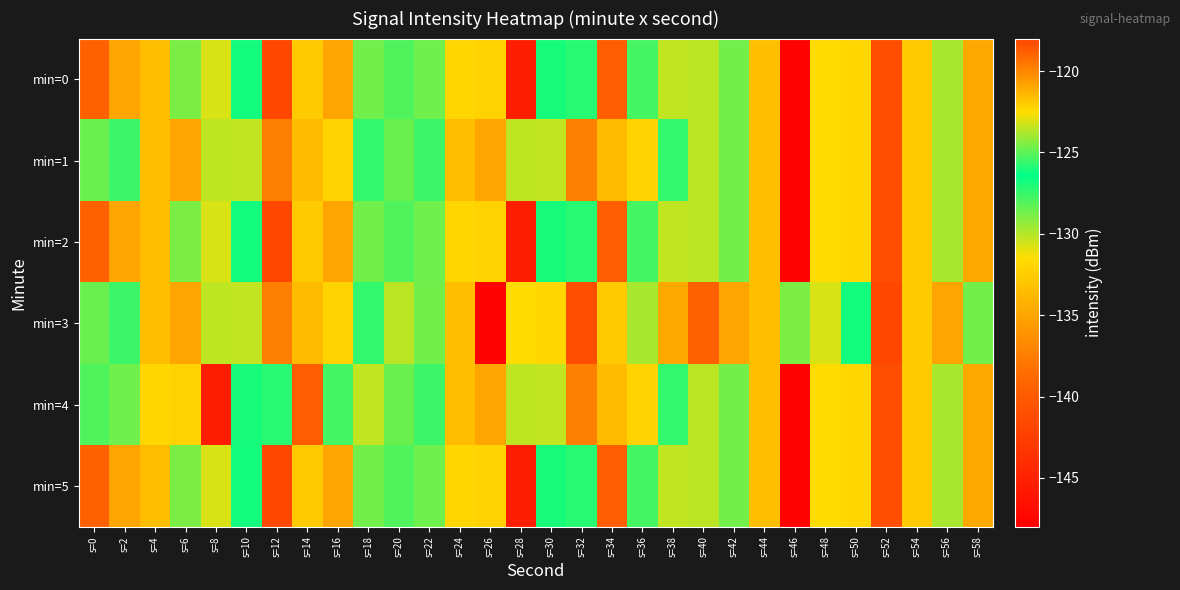

Reading left to right, transcribe all the data shown in this chart.

min=0: s=0=-118.9	s=2=-135.1	s=4=-133.5	s=6=-128.8	s=8=-130.7	s=10=-126.1	s=12=-141.7	s=14=-132.7	s=16=-135.1	s=18=-128.7	s=20=-128.0	s=22=-128.6	s=24=-131.9	s=26=-132.2	s=28=-145.4	s=30=-126.8	s=32=-127.2	s=34=-139.8	s=36=-125.3	s=38=-130.3	s=40=-130.2	s=42=-128.7	s=44=-133.4	s=46=-147.7	s=48=-131.6	s=50=-131.9	s=52=-141.1	s=54=-132.7	s=56=-129.7	s=58=-134.8
min=1: s=0=-128.5	s=2=-125.5	s=4=-133.5	s=6=-135.0	s=8=-130.2	s=10=-130.3	s=12=-137.4	s=14=-133.6	s=16=-132.1	s=18=-125.6	s=20=-128.5	s=22=-125.5	s=24=-133.5	s=26=-135.0	s=28=-130.2	s=30=-130.3	s=32=-137.4	s=34=-133.6	s=36=-132.1	s=38=-125.6	s=40=-130.2	s=42=-128.7	s=44=-133.4	s=46=-147.7	s=48=-131.6	s=50=-131.9	s=52=-141.1	s=54=-132.7	s=56=-129.7	s=58=-134.8
min=2: s=0=-118.9	s=2=-135.1	s=4=-133.5	s=6=-128.8	s=8=-130.7	s=10=-126.1	s=12=-141.7	s=14=-132.7	s=16=-135.1	s=18=-128.7	s=20=-128.0	s=22=-128.6	s=24=-131.9	s=26=-132.2	s=28=-145.4	s=30=-126.8	s=32=-127.2	s=34=-139.8	s=36=-125.3	s=38=-130.3	s=40=-130.2	s=42=-128.7	s=44=-133.4	s=46=-147.7	s=48=-131.6	s=50=-131.9	s=52=-141.1	s=54=-132.7	s=56=-129.7	s=58=-134.8
min=3: s=0=-128.5	s=2=-125.5	s=4=-133.5	s=6=-135.0	s=8=-130.2	s=10=-130.3	s=12=-137.4	s=14=-133.6	s=16=-132.1	s=18=-125.6	s=20=-130.2	s=22=-128.7	s=24=-133.4	s=26=-147.7	s=28=-131.6	s=30=-131.9	s=32=-141.1	s=34=-132.7	s=36=-129.7	s=38=-134.8	s=40=-118.9	s=42=-135.1	s=44=-133.5	s=46=-128.8	s=48=-130.7	s=50=-126.1	s=52=-141.7	s=54=-132.7	s=56=-135.1	s=58=-128.7
min=4: s=0=-128.0	s=2=-128.6	s=4=-131.9	s=6=-132.2	s=8=-145.4	s=10=-126.8	s=12=-127.2	s=14=-139.8	s=16=-125.3	s=18=-130.3	s=20=-128.5	s=22=-125.5	s=24=-133.5	s=26=-135.0	s=28=-130.2	s=30=-130.3	s=32=-137.4	s=34=-133.6	s=36=-132.1	s=38=-125.6	s=40=-130.2	s=42=-128.7	s=44=-133.4	s=46=-147.7	s=48=-131.6	s=50=-131.9	s=52=-141.1	s=54=-132.7	s=56=-129.7	s=58=-134.8
min=5: s=0=-118.9	s=2=-135.1	s=4=-133.5	s=6=-128.8	s=8=-130.7	s=10=-126.1	s=12=-141.7	s=14=-132.7	s=16=-135.1	s=18=-128.7	s=20=-128.0	s=22=-128.6	s=24=-131.9	s=26=-132.2	s=28=-145.4	s=30=-126.8	s=32=-127.2	s=34=-139.8	s=36=-125.3	s=38=-130.3	s=40=-130.2	s=42=-128.7	s=44=-133.4	s=46=-147.7	s=48=-131.6	s=50=-131.9	s=52=-141.1	s=54=-132.7	s=56=-129.7	s=58=-134.8